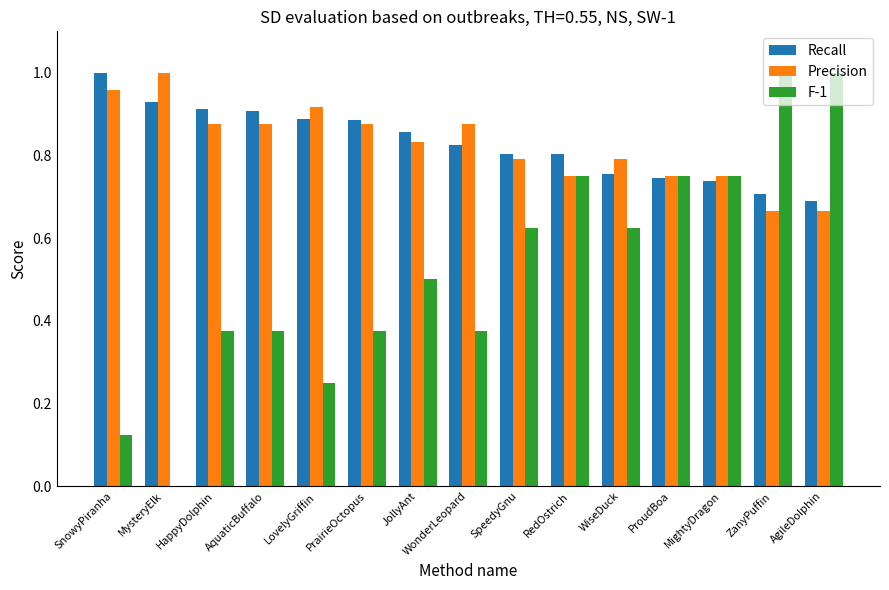

What is the sum of the Precision values at MysteryElk and WiseDuck?

1.8